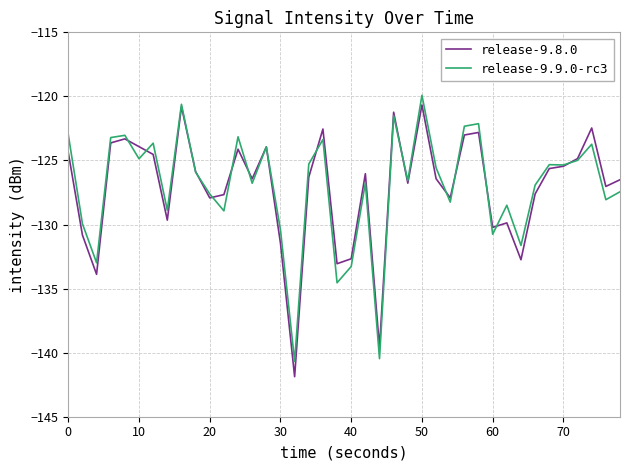

What is the value of the release-9.9.0-rc3 point at the 16th from the left?

-130.4